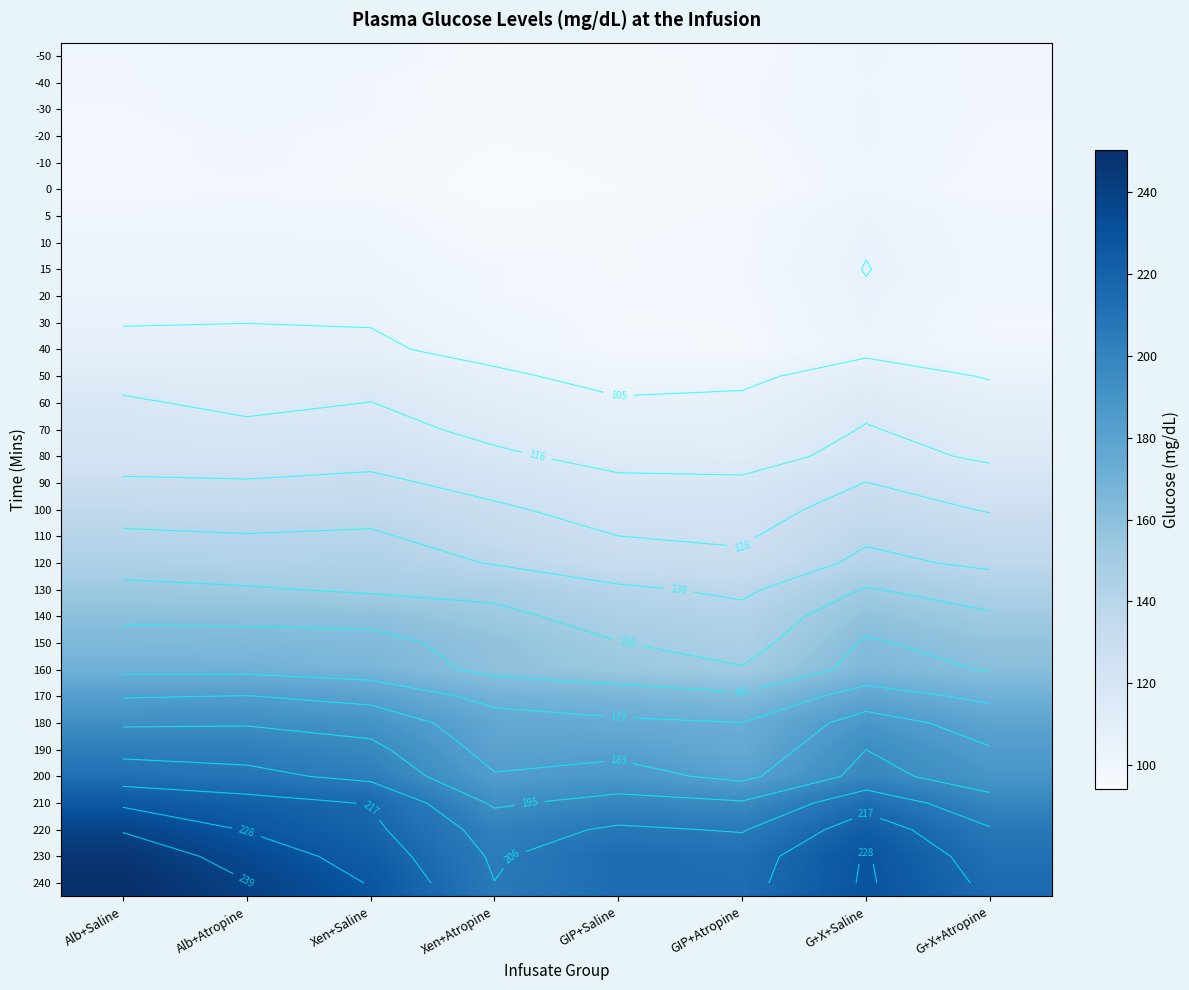

Read the 30 value at GIP+Saline.

97.6